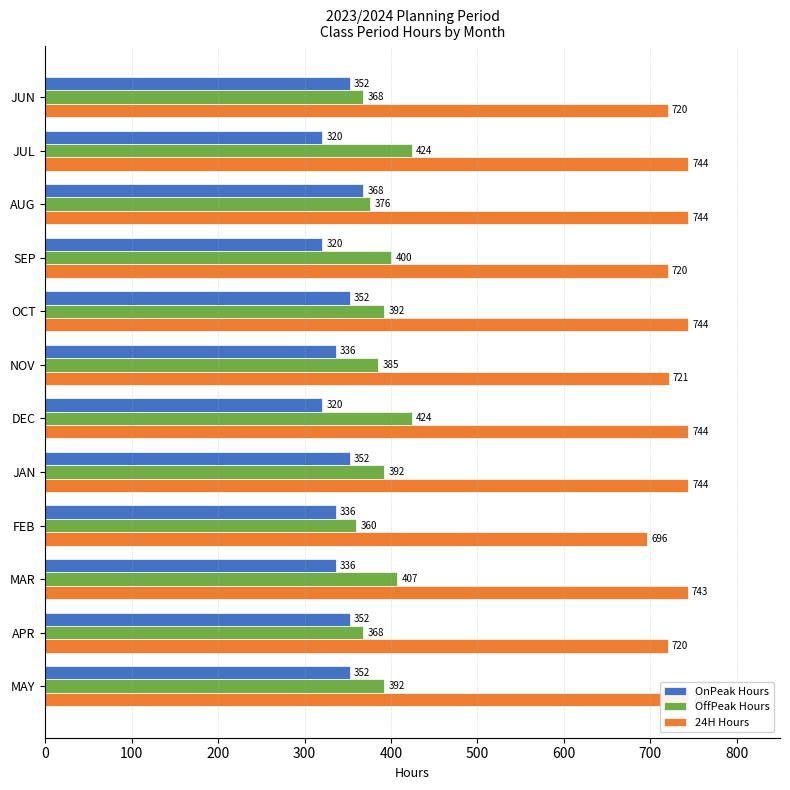

Reading left to right, what are all the values shown in this chart?

OnPeak Hours: 352	320	368	320	352	336	320	352	336	336	352	352
OffPeak Hours: 368	424	376	400	392	385	424	392	360	407	368	392
24H Hours: 720	744	744	720	744	721	744	744	696	743	720	744